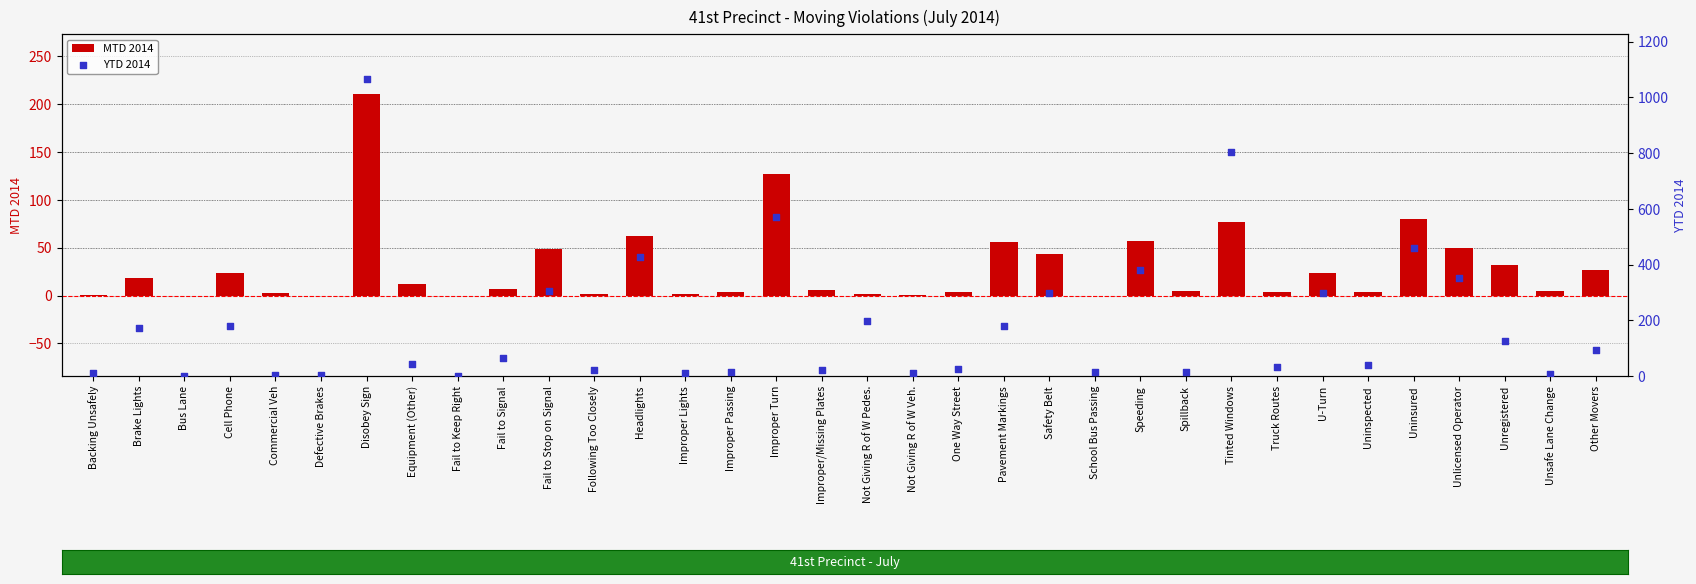

What is the total value across all series at Unsafe Lane Change?

13